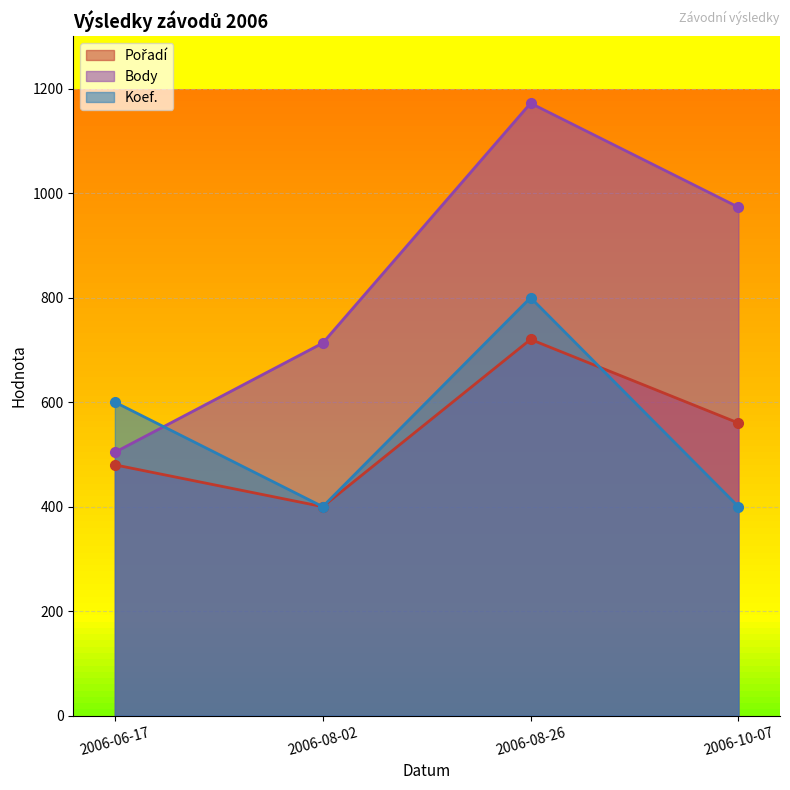

Reading right to left, list all the values displayed in this chart.

Pořadí: 2006-10-07=560	2006-08-26=720	2006-08-02=400	2006-06-17=480
Body: 2006-10-07=973	2006-08-26=1172	2006-08-02=713	2006-06-17=504
Koef.: 2006-10-07=400	2006-08-26=800	2006-08-02=400	2006-06-17=600